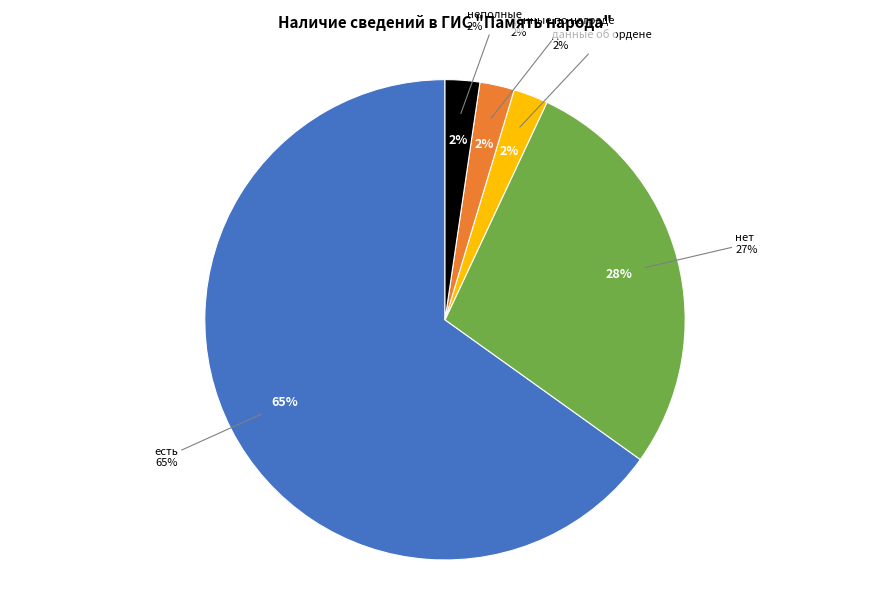

To the nearest percent, what is the combined percentage of есть данные только об ордине and есть?

67%